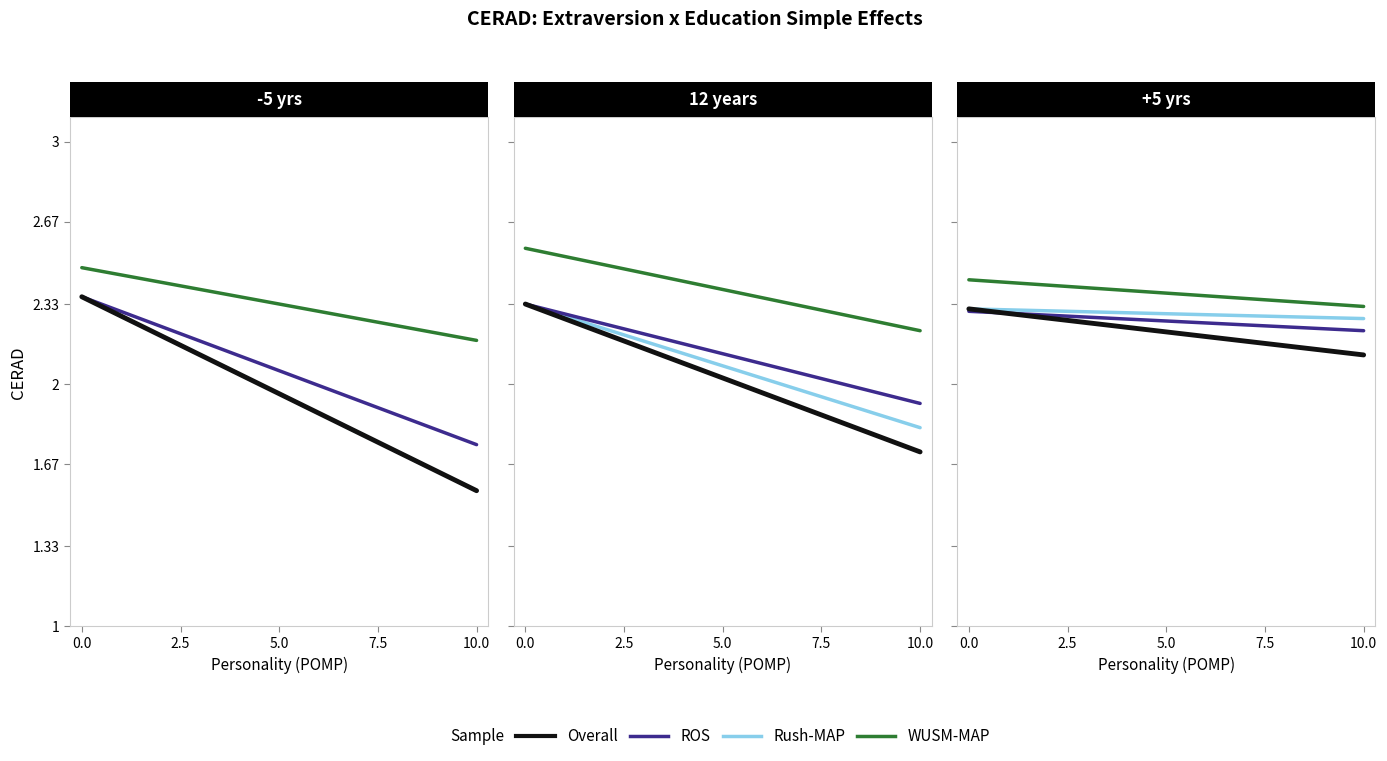

Is the value of Rush-MAP at 10.0 greater than the value of ROS at 10.0?

Yes